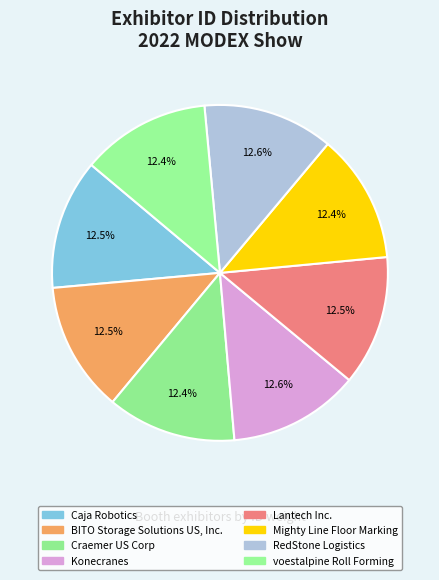

How many segments does this pie chart have?

8